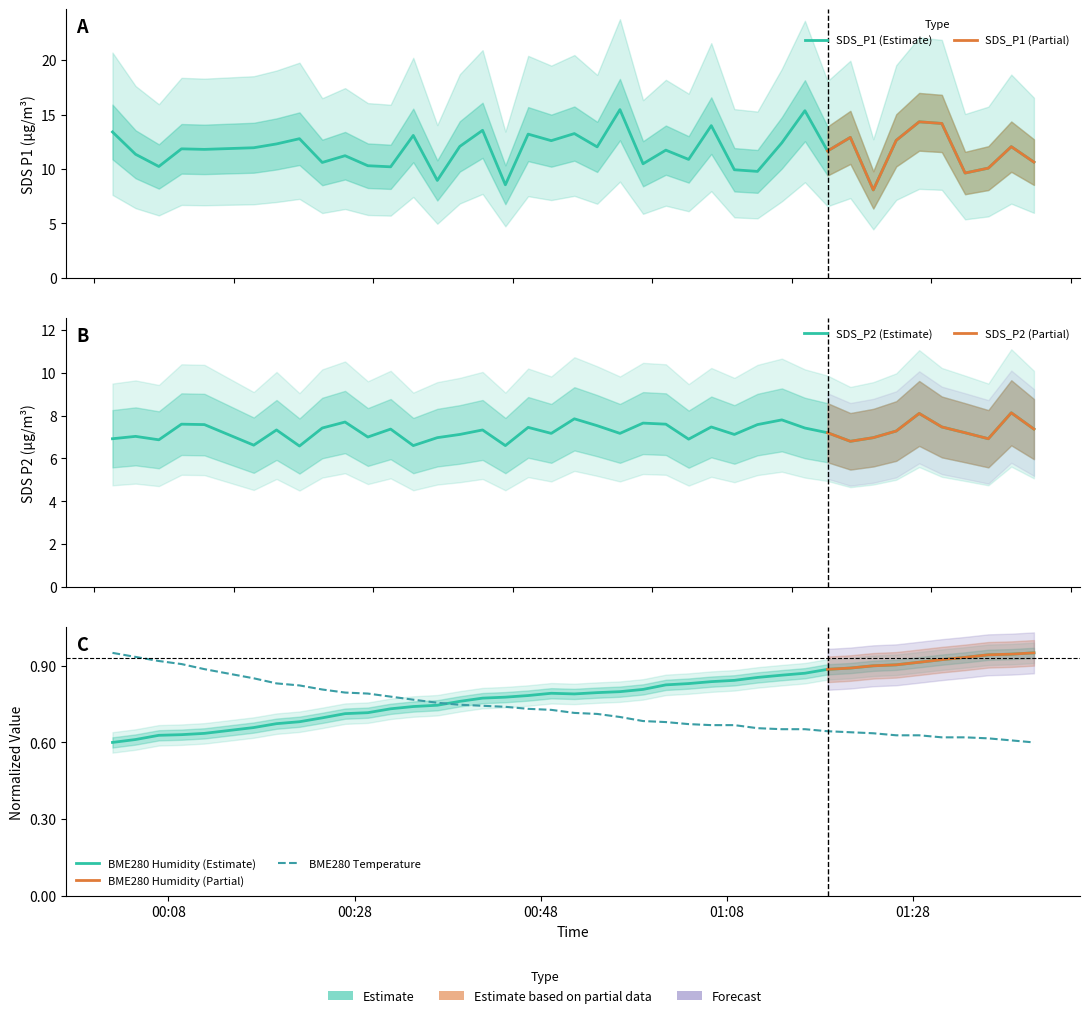

What is the value of the BME280_humidity point at the 18th from the left?

0.8